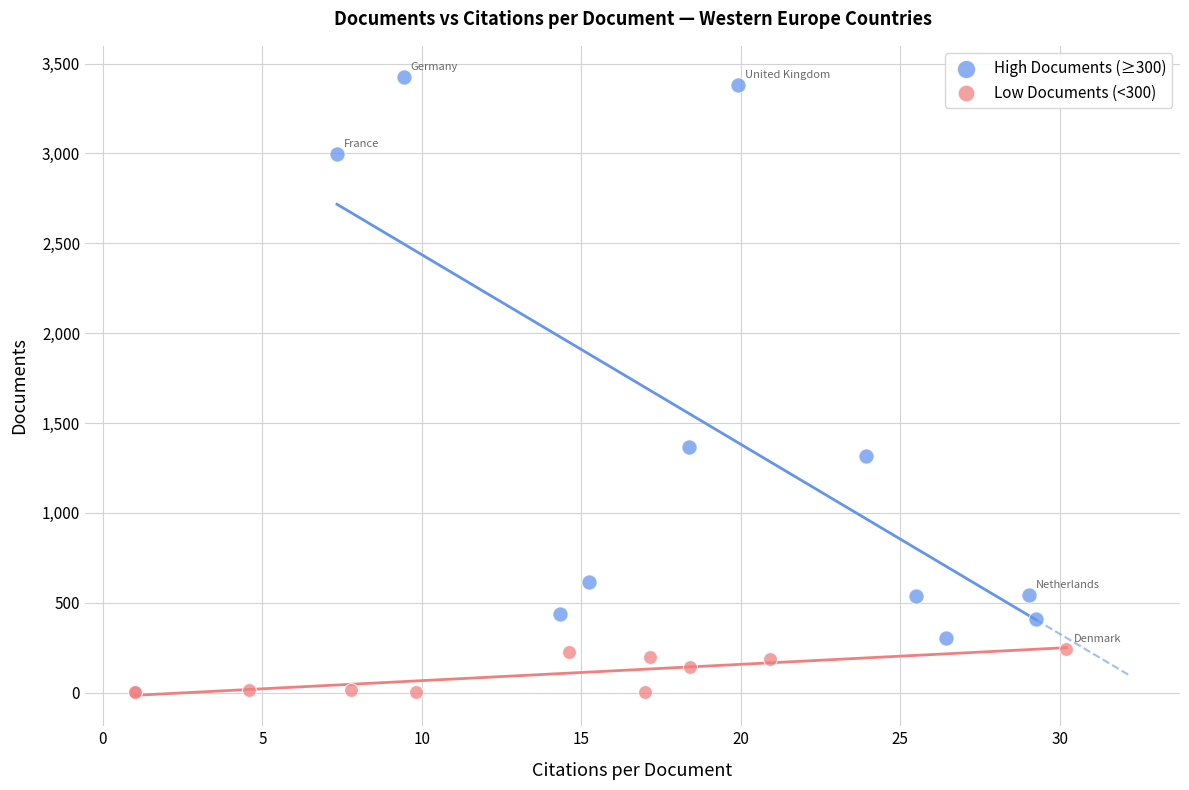

Which series has the largest Y range (max minus min)?

High Documents (≥300)